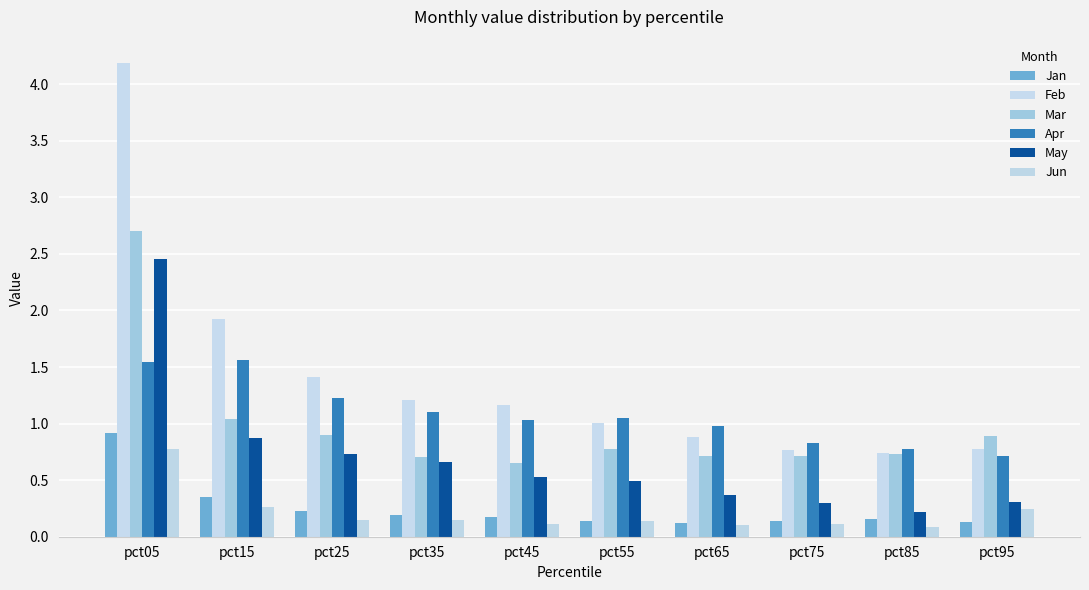

Between pct05 and pct45, which series saw the biggest shift?

Feb